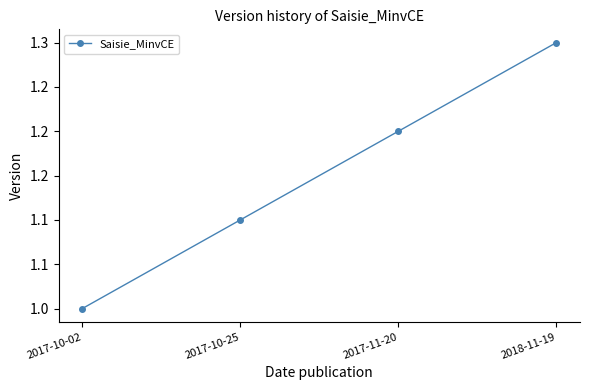

Is this an area chart (filled region under the line)?

No